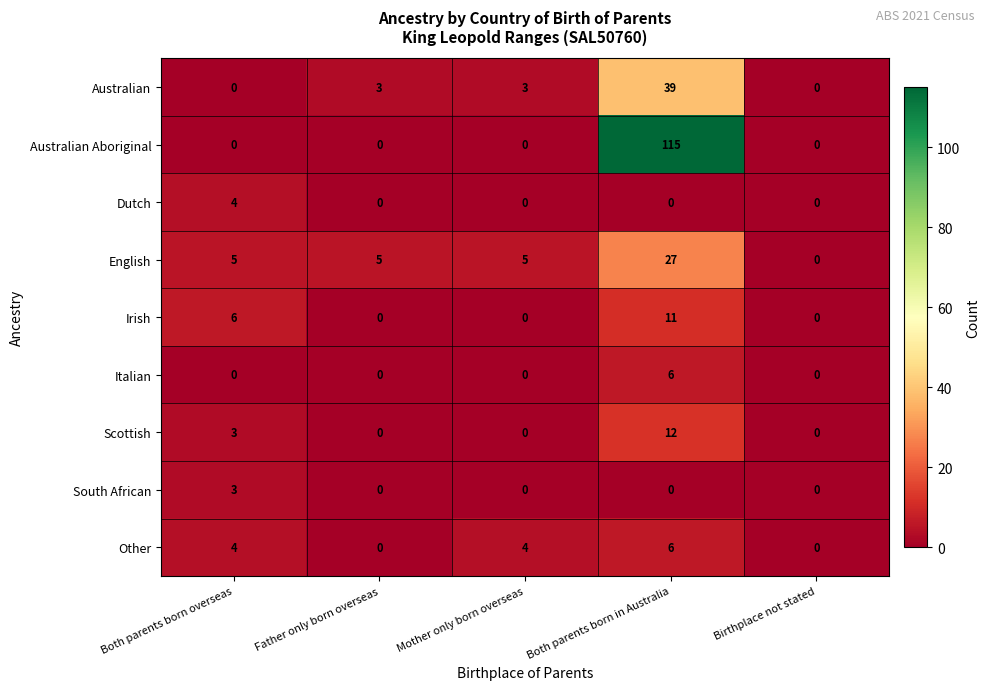

Is it true that Australian Aboriginal equals 64 at Birthplace not stated?

False